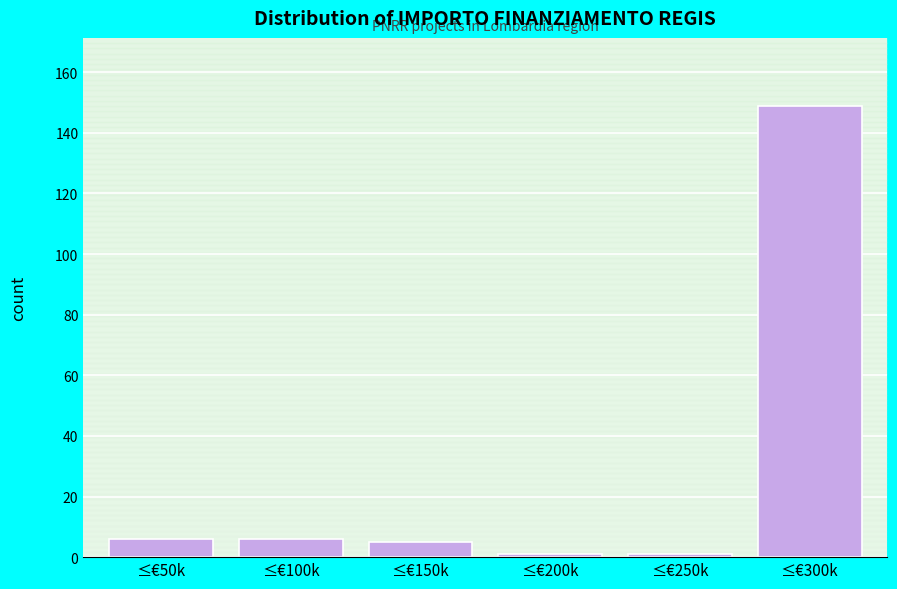

Reading right to left, list all the values displayed in this chart.

≤€300k=149	≤€250k=1	≤€200k=1	≤€150k=5	≤€100k=6	≤€50k=6